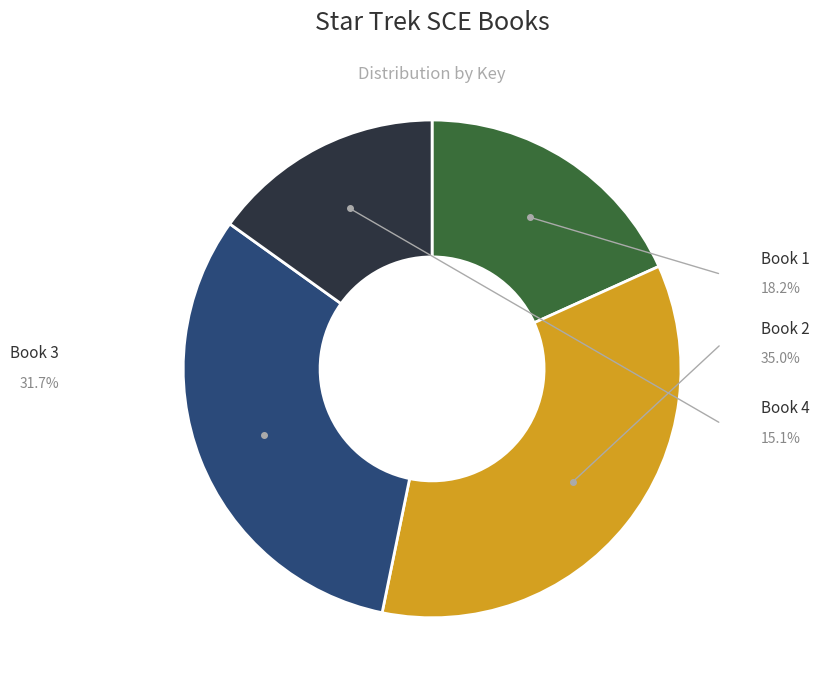

Which category has the biggest portion of the pie?

Book 2